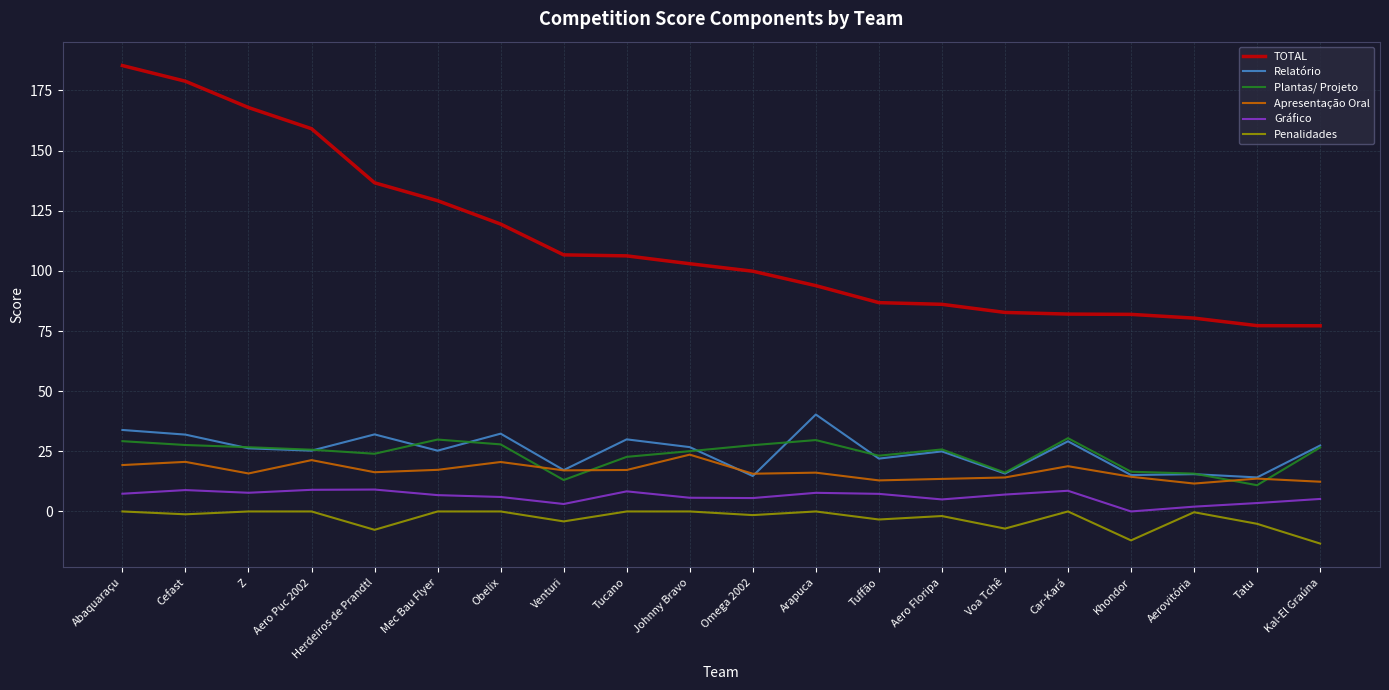

Is this an area chart (filled region under the line)?

No